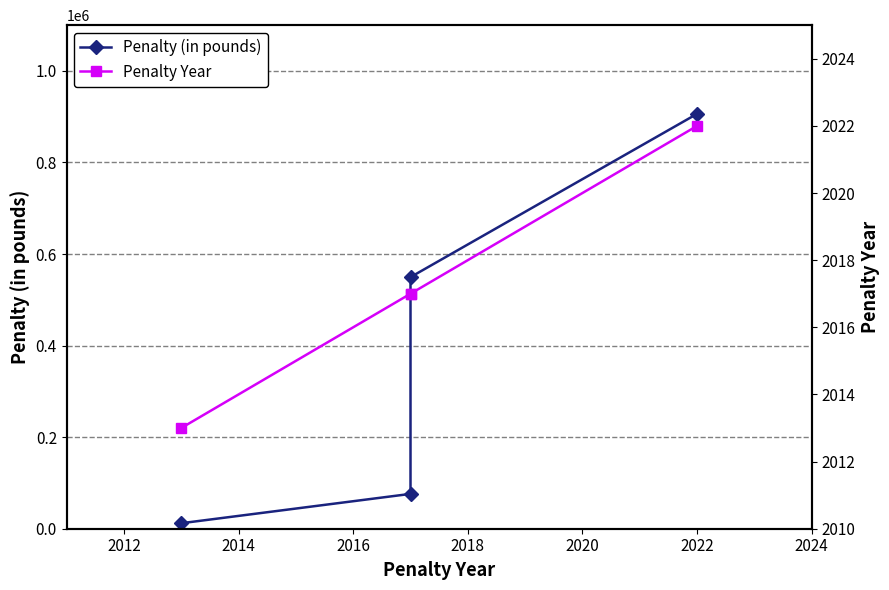

What is the difference between the second highest and minimum values in the Penalty (in pounds) series?

537608